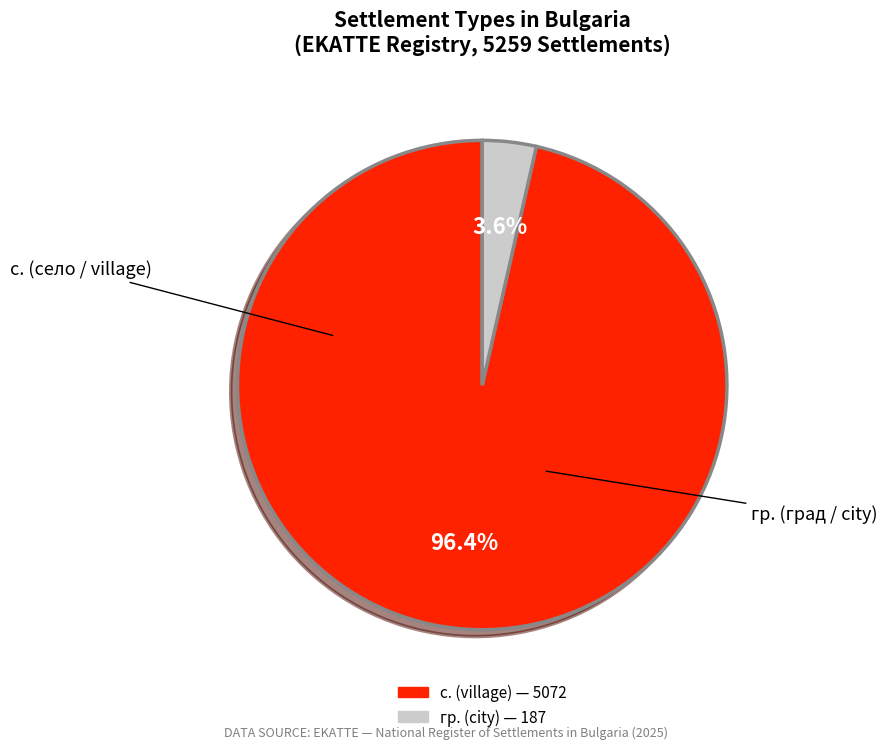

Is there any slice that represents more than half of the pie?

Yes